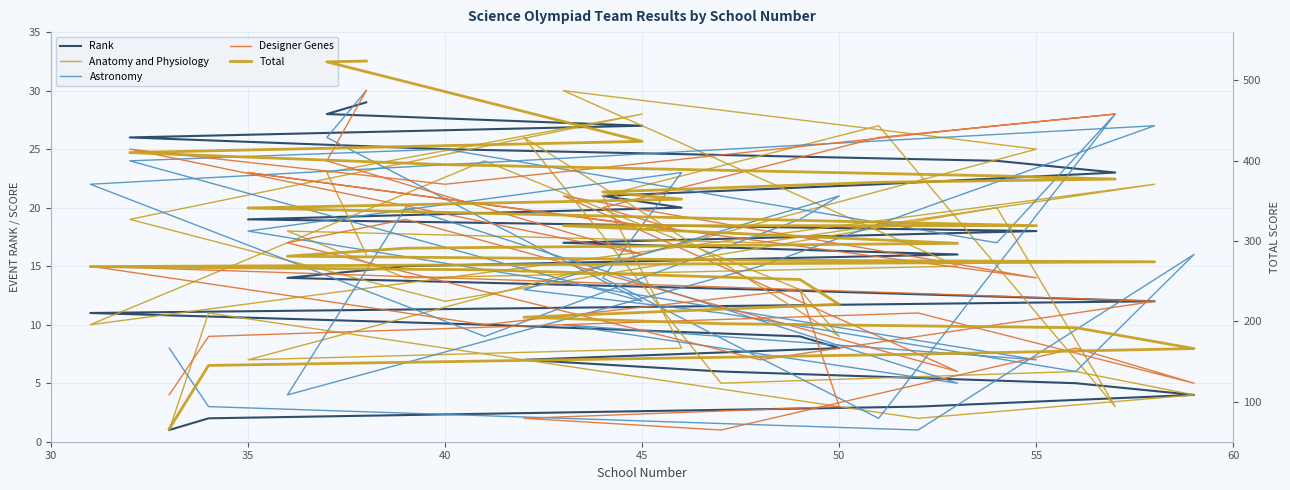

Reading right to left, transcribe all the data shown in this chart.

Rank: 29	28	27	26	25	24	23	22	21	20	19	18	17	16	15	14	13	12	11	10	9	8	7	6	5	4	3	2	1
Anatomy and Physiology: 16	23	28	19	12	20	3	27	21	8	7	25	30	15	14	18	17	22	10	24	13	9	26	5	6	4	2	11	1
Astronomy: 30	26	12	24	25	17	28	2	14	23	18	7	10	5	20	4	15	27	22	9	19	21	13	11	6	16	1	3	8
Designer Genes: 30	24	16	25	22	27	28	26	20	18	23	14	21	6	19	17	7	12	15	10	13	3	2	1	8	5	11	9	4
Total: 524	523	424	410	395	381	377	373	361	352	341	319	319	297	291	281	276	274	268	264	252	221	205	197	192	166	159	145	66